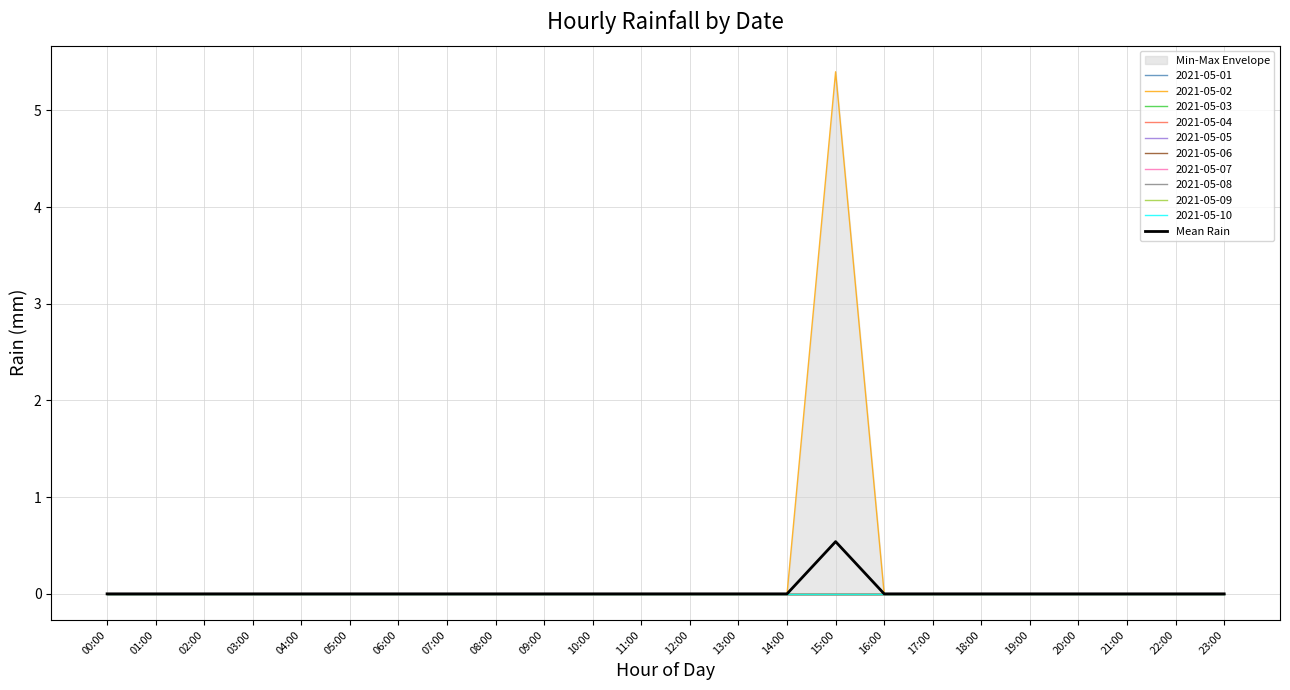

At which label is the value closest to 0?

00:00